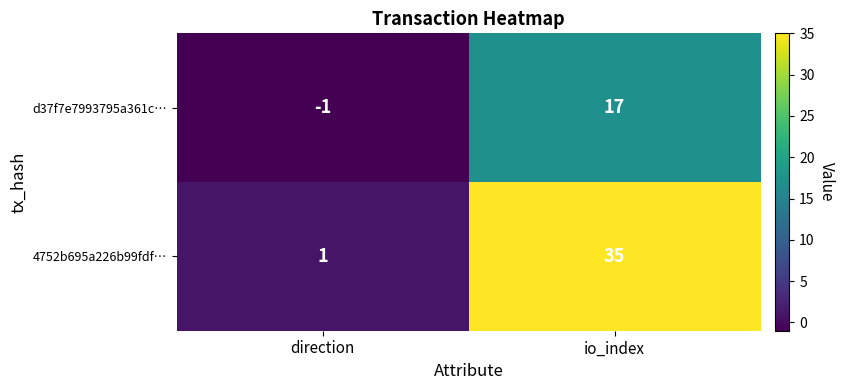

Which series has the largest total across all categories?

4752b695a226b99fdf…